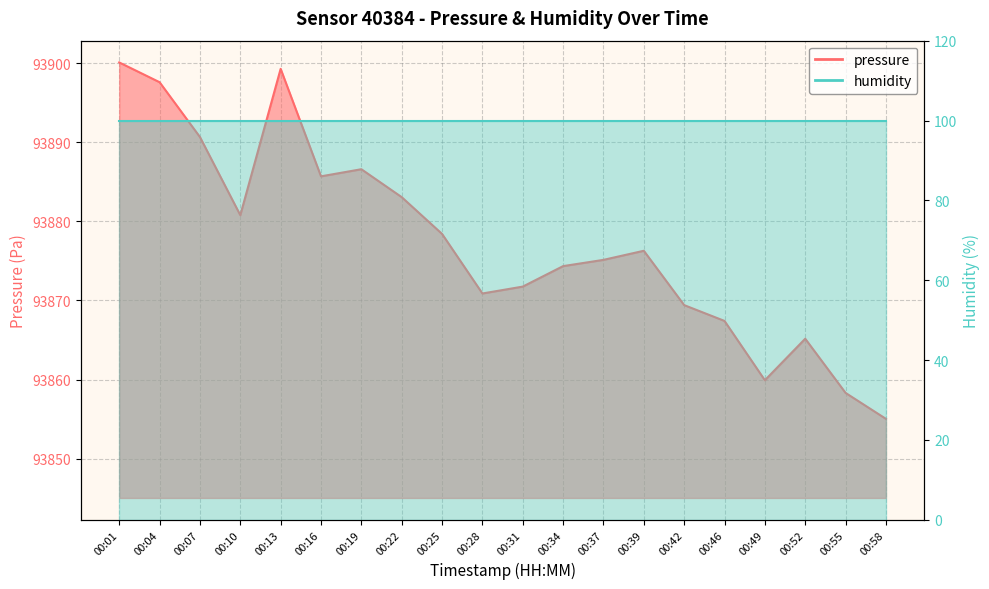

What is the ratio of the value at 00:58 to the value at 00:31?

1.0